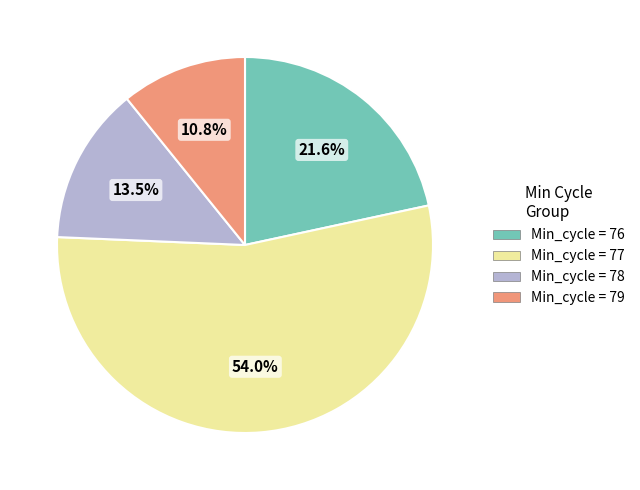

Is there any slice that represents more than half of the pie?

Yes